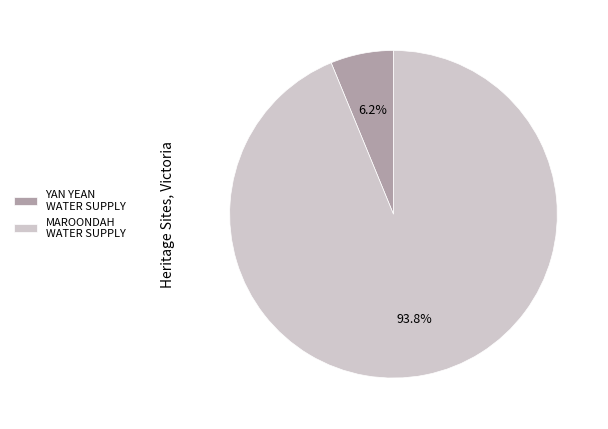

Approximately how many times larger is the value at MAROONDAH WATER SUPPLY compared to YAN YEAN WATER SUPPLY?

15.1